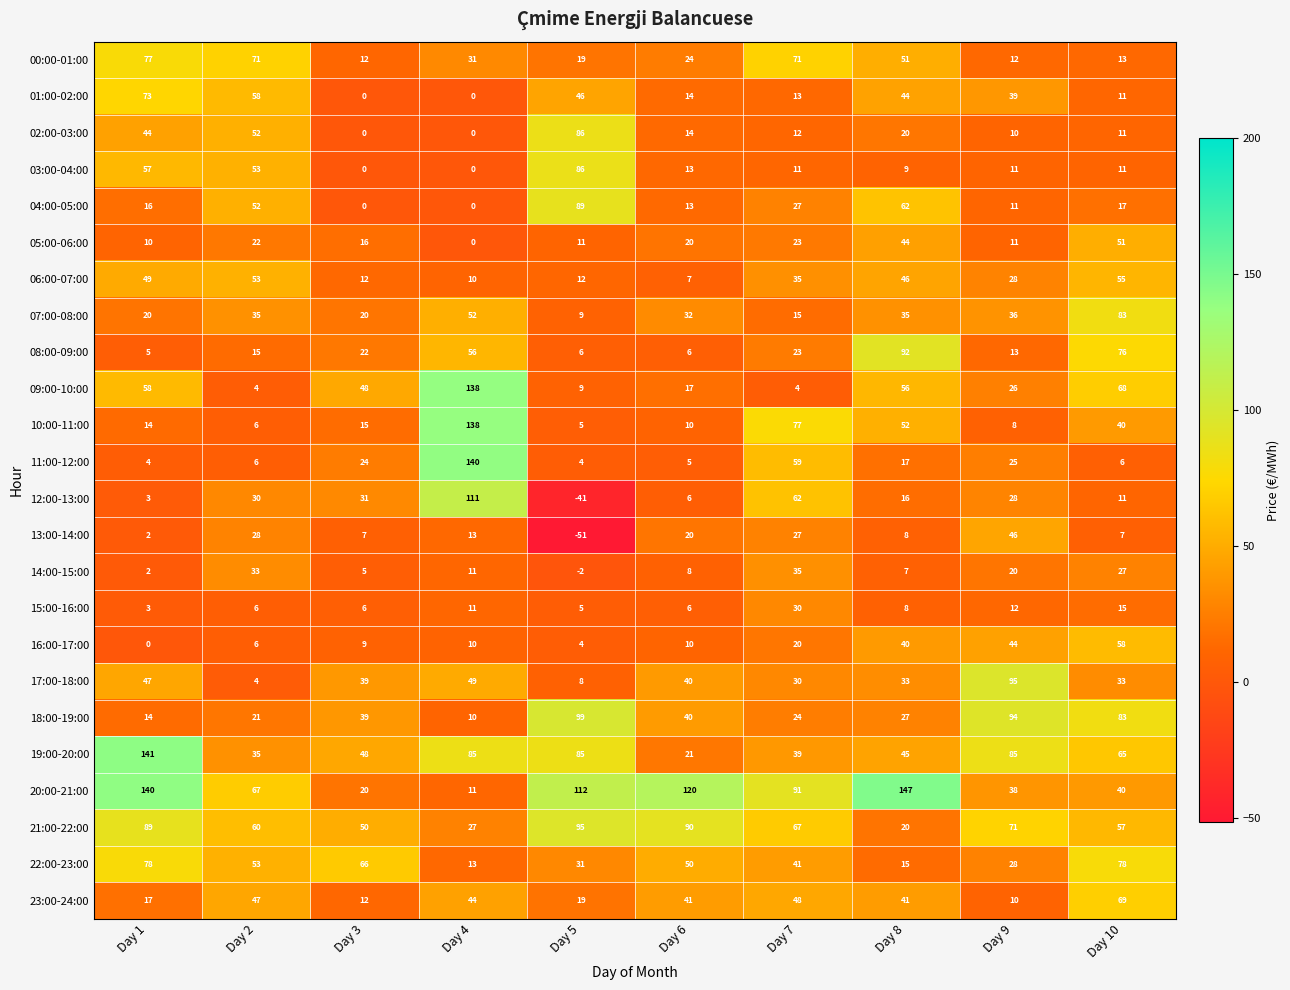

What is the difference between the maximum and minimum values in the 05:00-06:00 series?

51